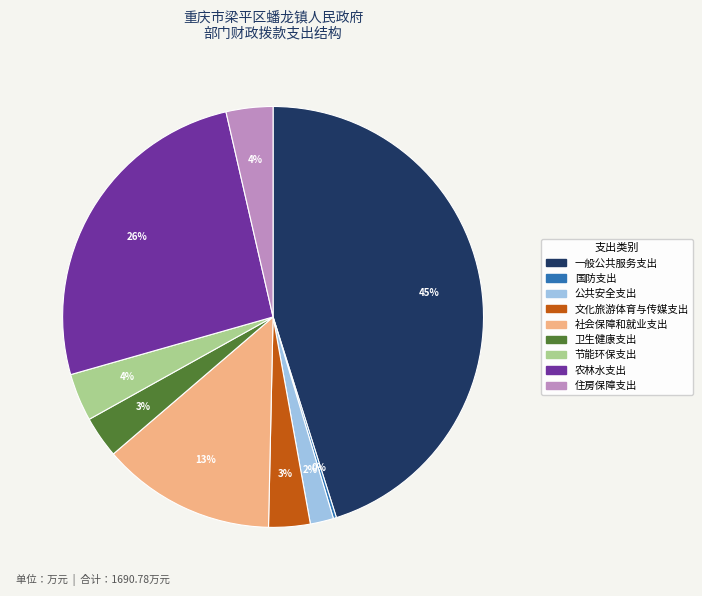

The 社会保障和就业支出 slice represents 13% of the pie. True or false?

True